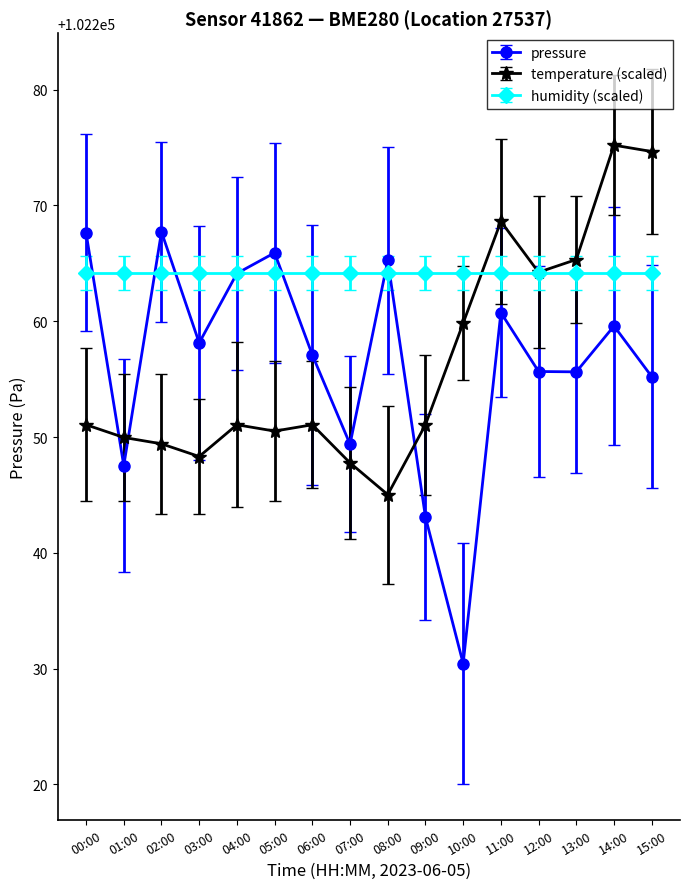

What is the label of the 1st point from the right?

15:00